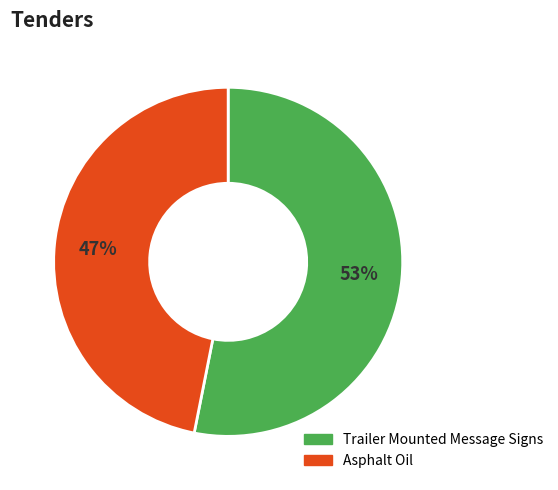

Between Trailer Mounted Message Signs and Asphalt Oil, which is larger?

Trailer Mounted Message Signs